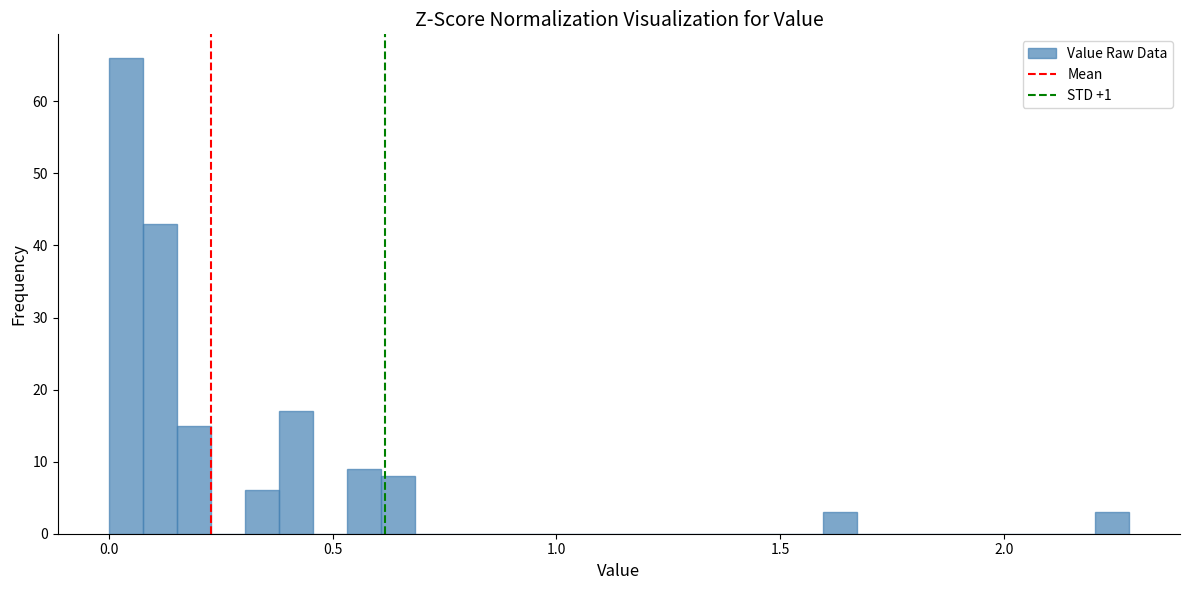

Read against the x-axis, roughly where is the centre of the tallest bar?

0.05